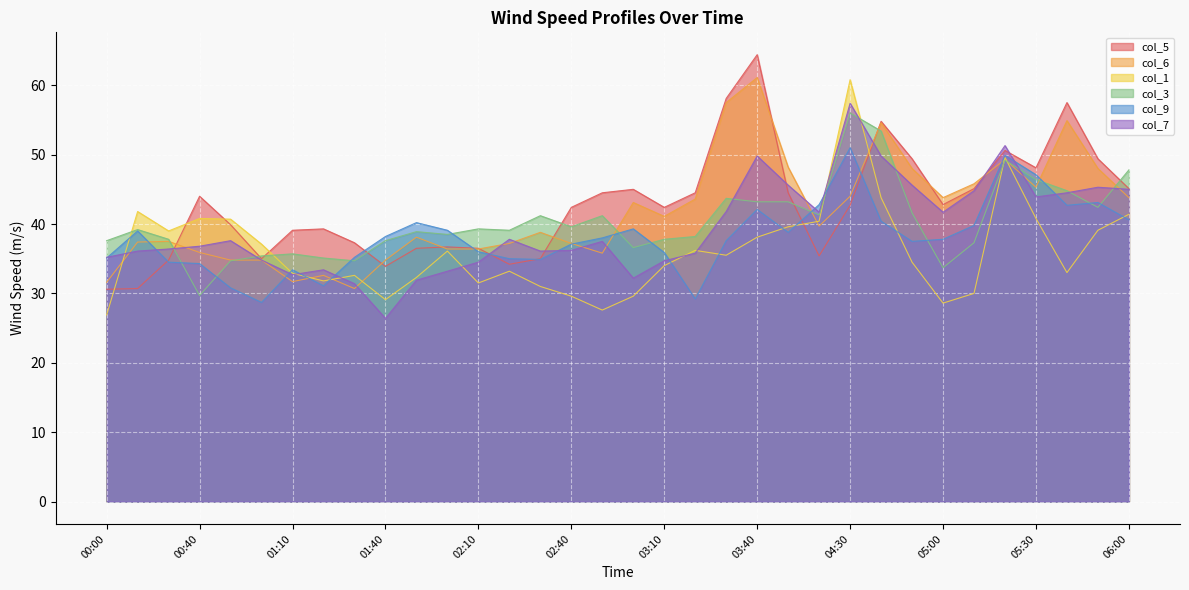

What is the label of the 32nd point from the left?

05:40